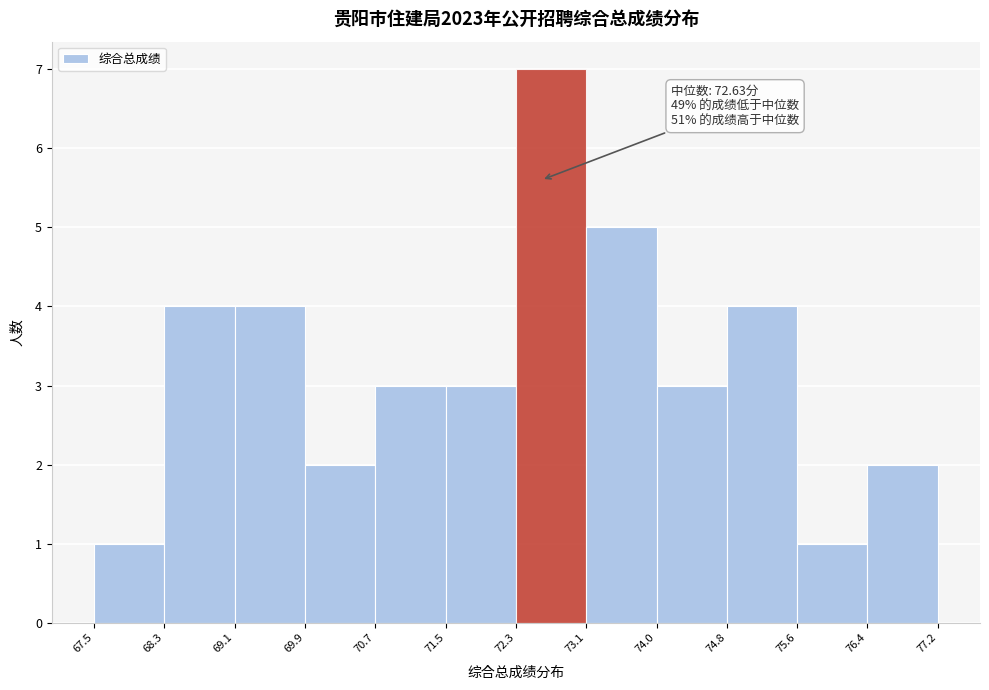

Which range on the x-axis has the tallest bar?

72.3 to 73.1